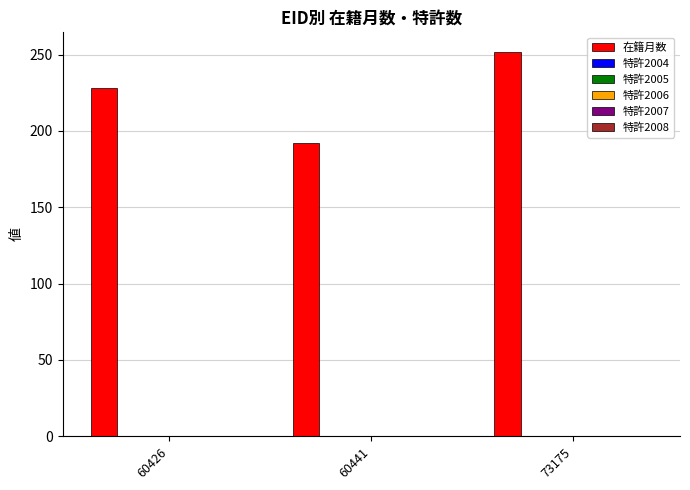

Reading left to right, list all the values displayed in this chart.

228	192	252